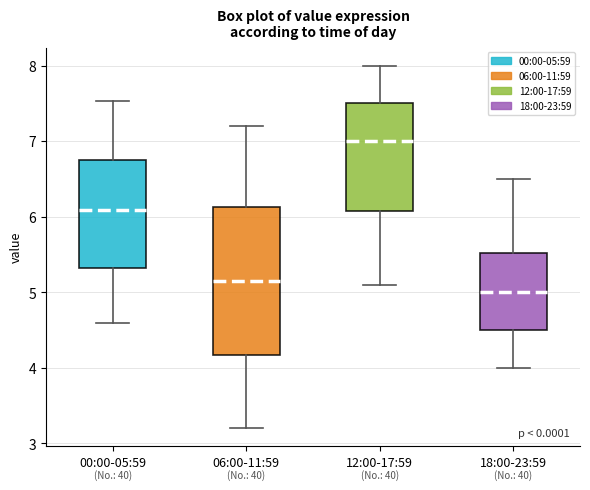

Reading left to right, transcribe this box plot: for each box, give where its median line is, the range the box spans, and where its two whiskers end, as read against the y-axis. The values are not printed on the chart, so give them approximately, as read against the axis.

00:00-05:59: median 6.1, box 5.3 to 6.7, whiskers 4.6 to 7.5
06:00-11:59: median 5.2, box 4.2 to 6.1, whiskers 3.2 to 7.2
12:00-17:59: median 7.0, box 6.1 to 7.5, whiskers 5.1 to 8.0
18:00-23:59: median 5.0, box 4.5 to 5.5, whiskers 4.0 to 6.5